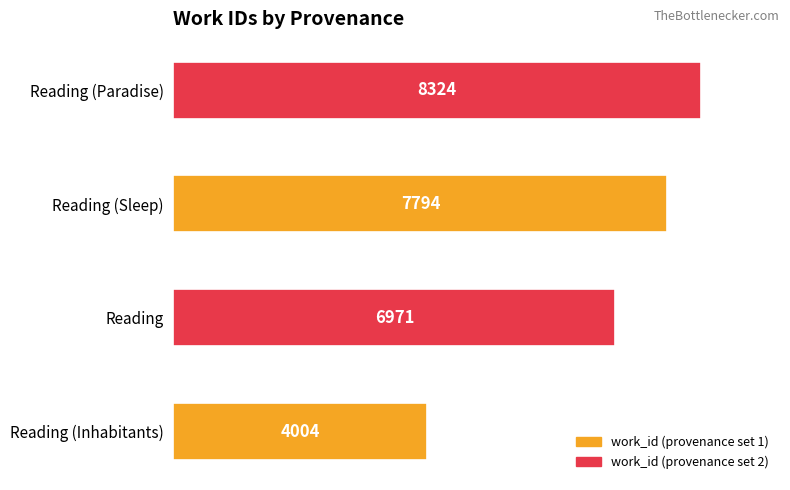

What is the average value?

6773